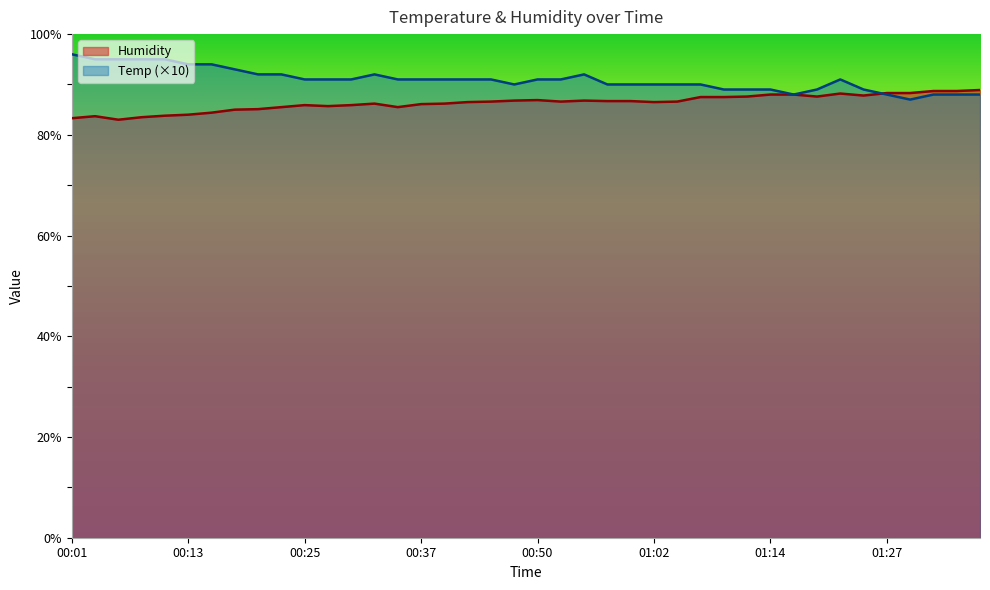

What is the sum of all Temp values?

3638.0